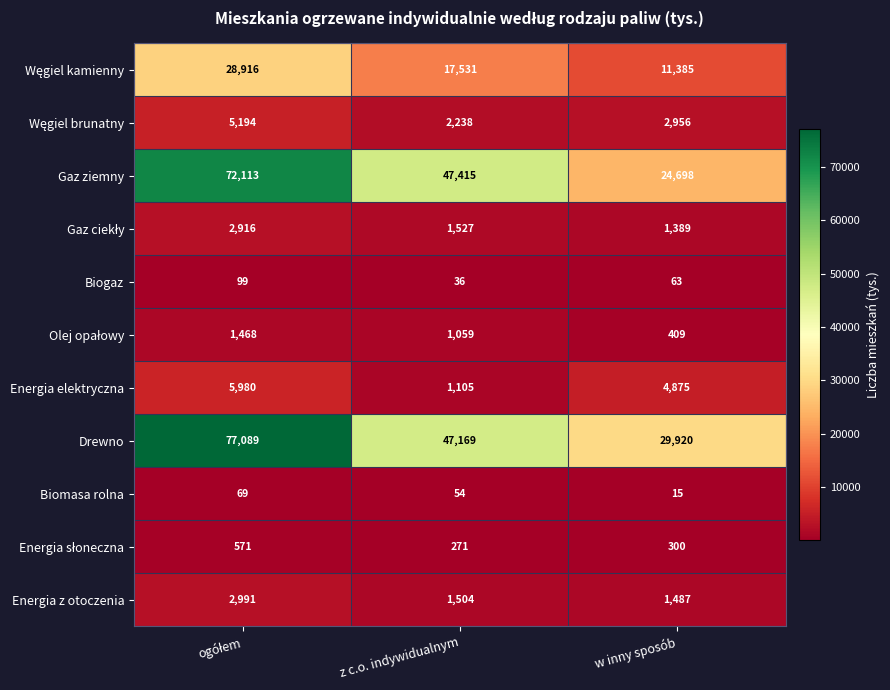

Count the Drewno values in the range 29920 to 77089.

3